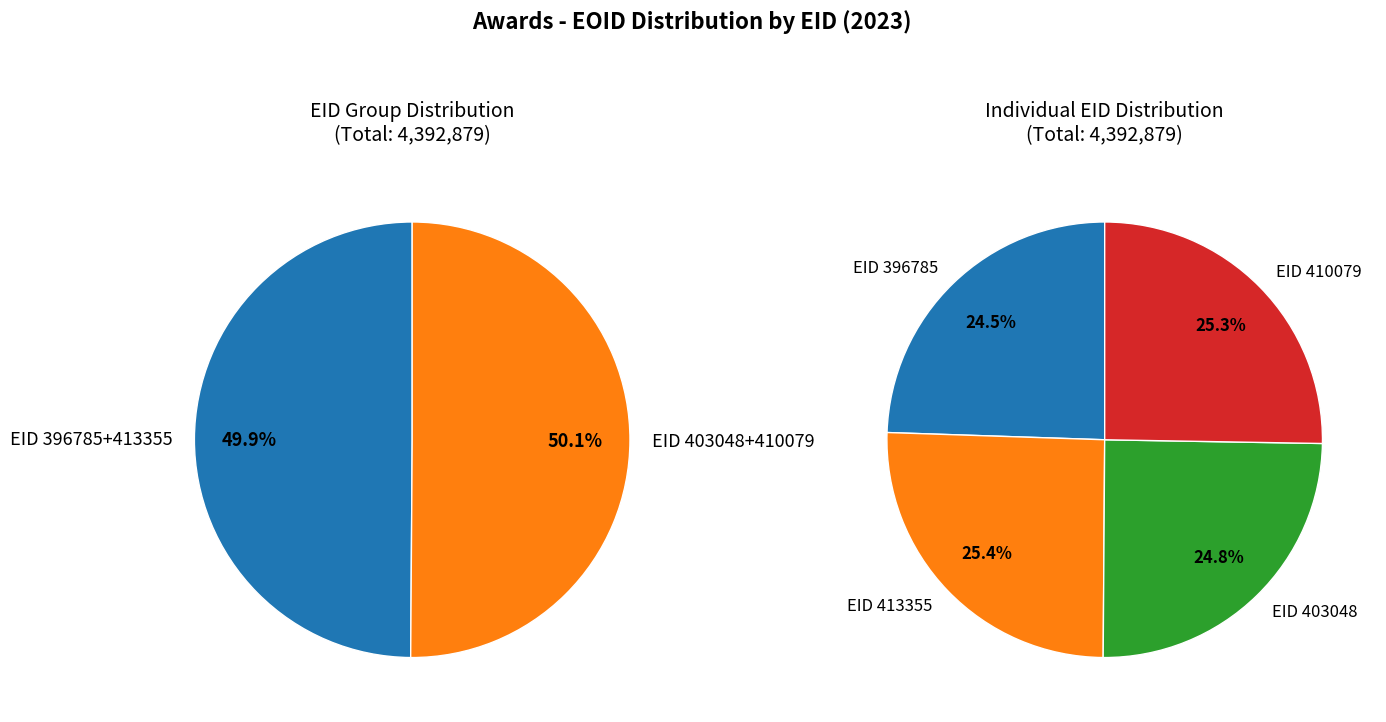

To the nearest percent, what percentage of the pie is 413355?

25%